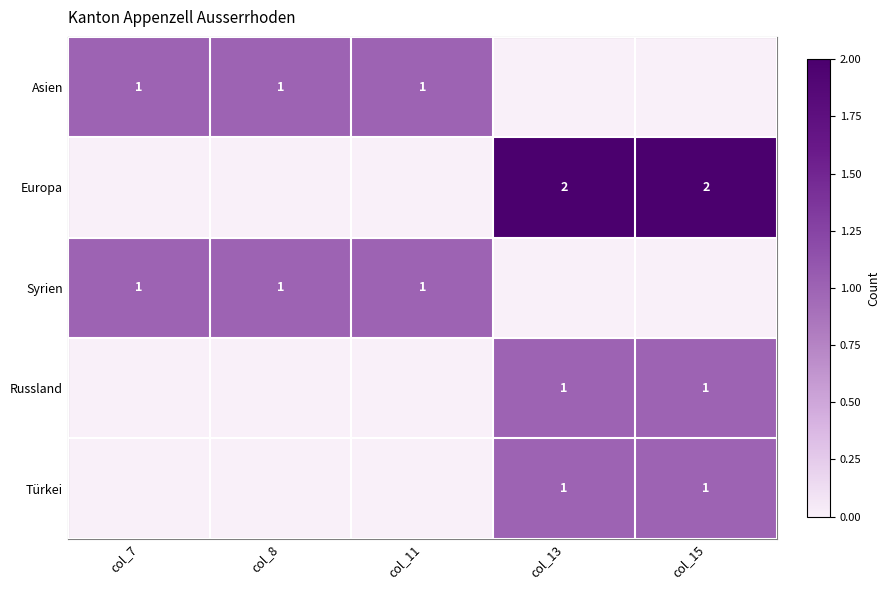

True or false: Asien has a value of 1 at col_7.

True